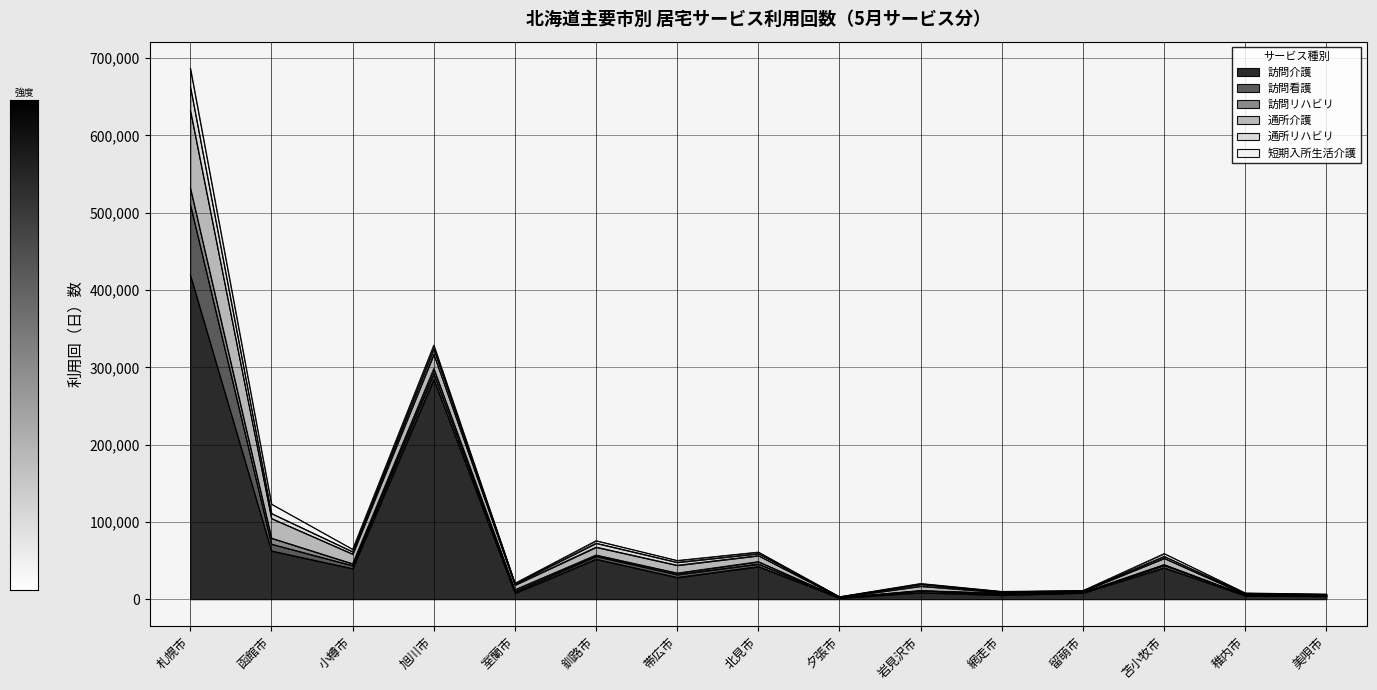

Count the number of categories in the chart.

15